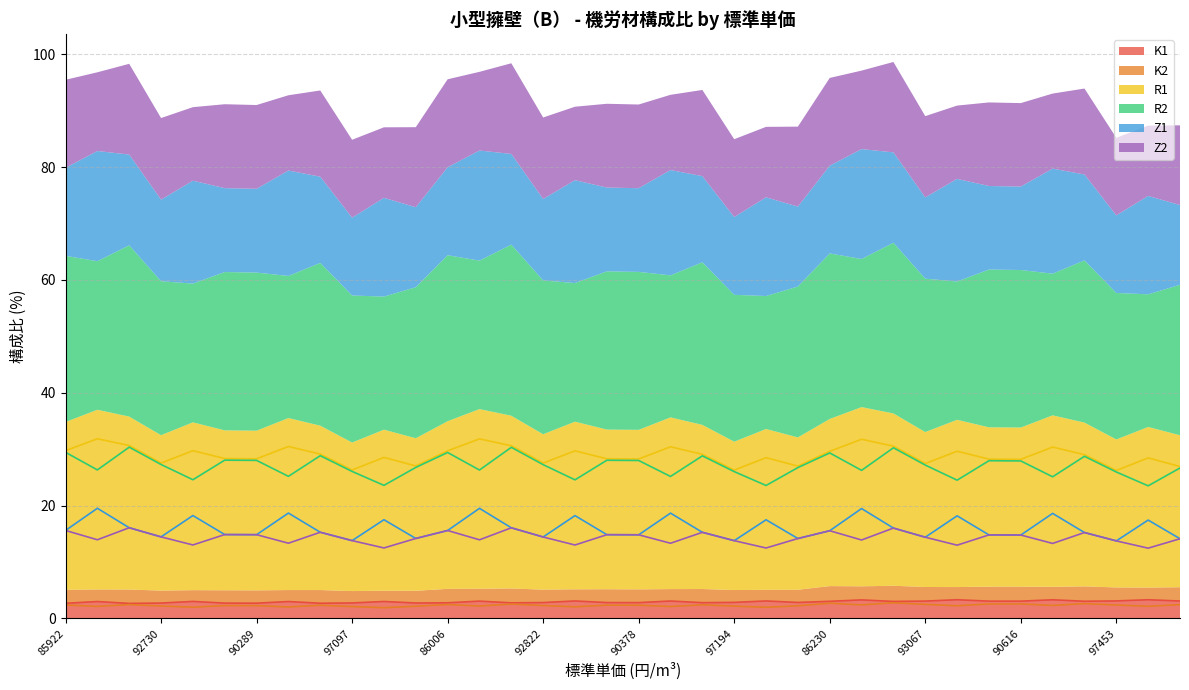

Which series has the largest total across all categories?

R1